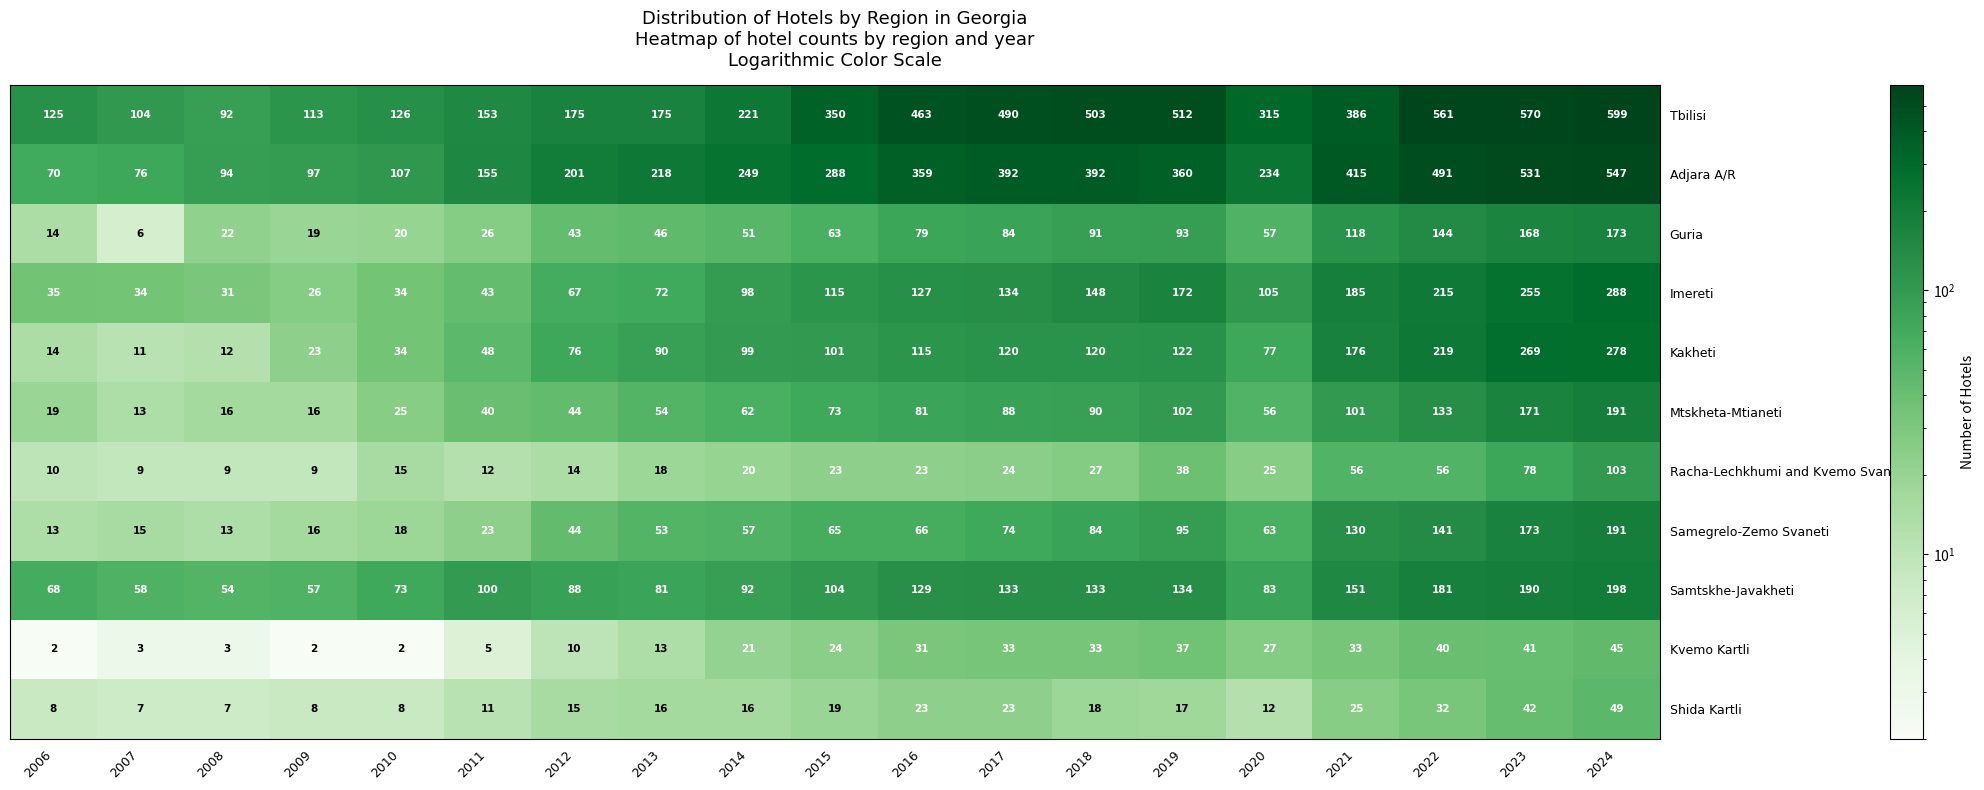

Which category has the highest value in the Samegrelo-Zemo Svaneti series?

2024